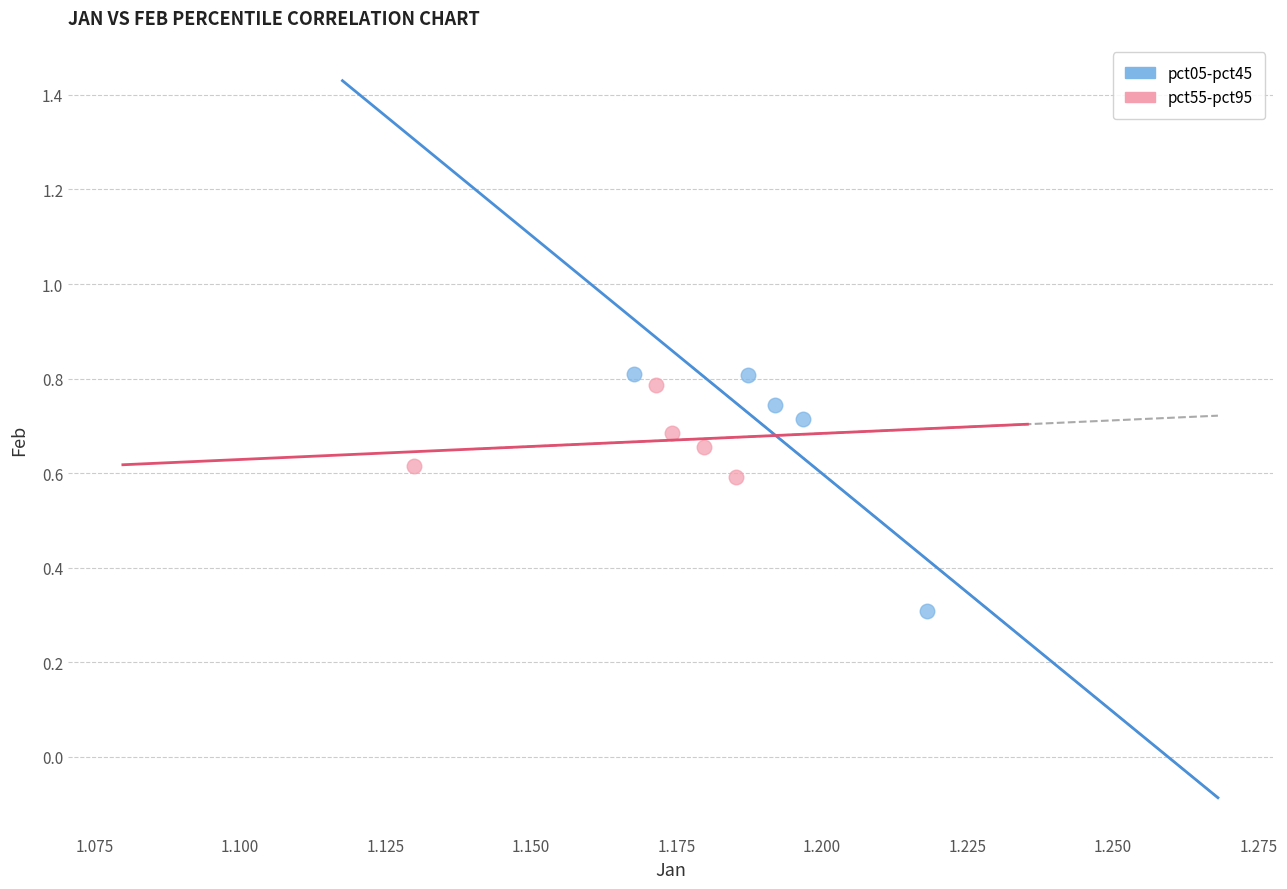

Which series has the largest Y range (max minus min)?

pct05-pct45